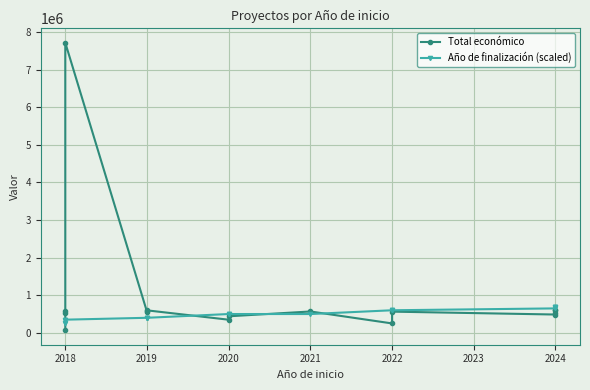

Does the chart display data point markers on the line(s)?

Yes